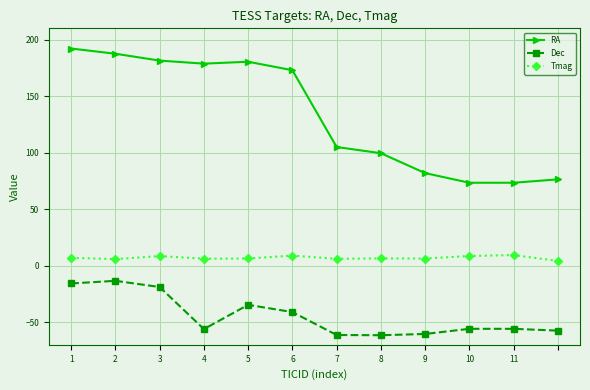

Rank the series by their average value, from highest to lowest.

RA, Tmag, Dec